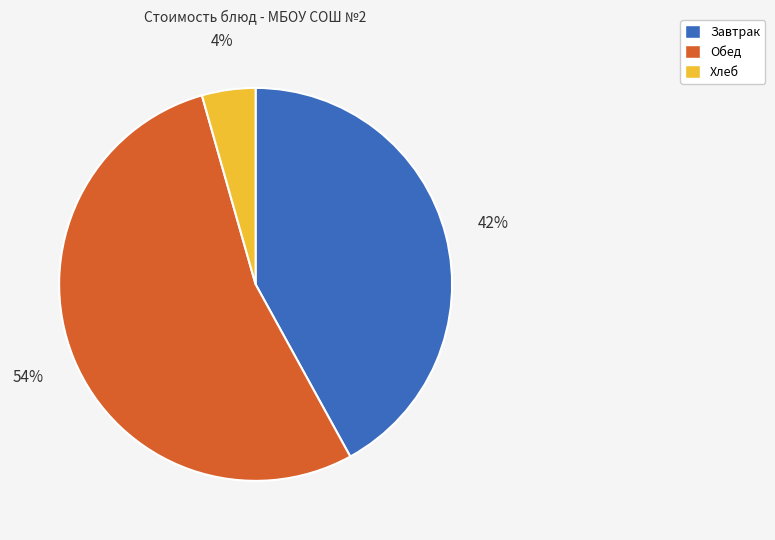

To the nearest percent, what is the average slice percentage?

33%